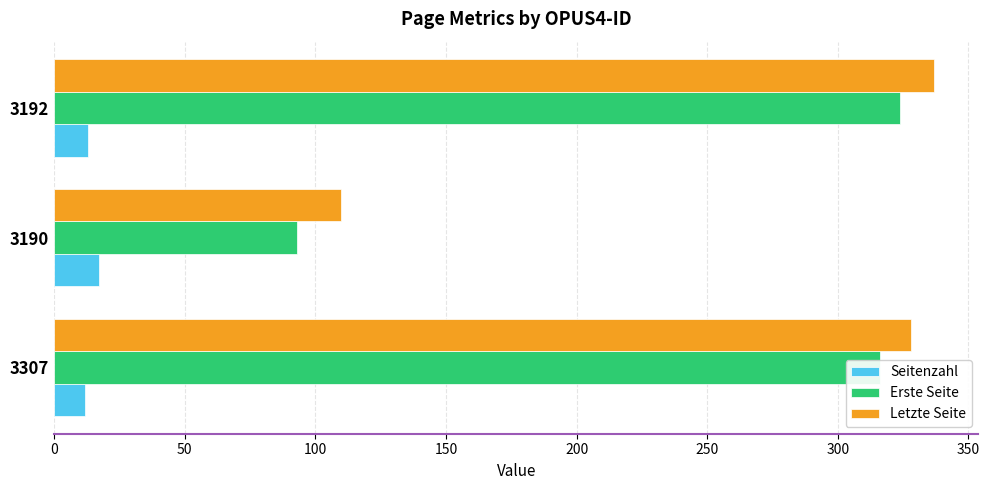

How many data points in Letzte Seite are less than 328?

1